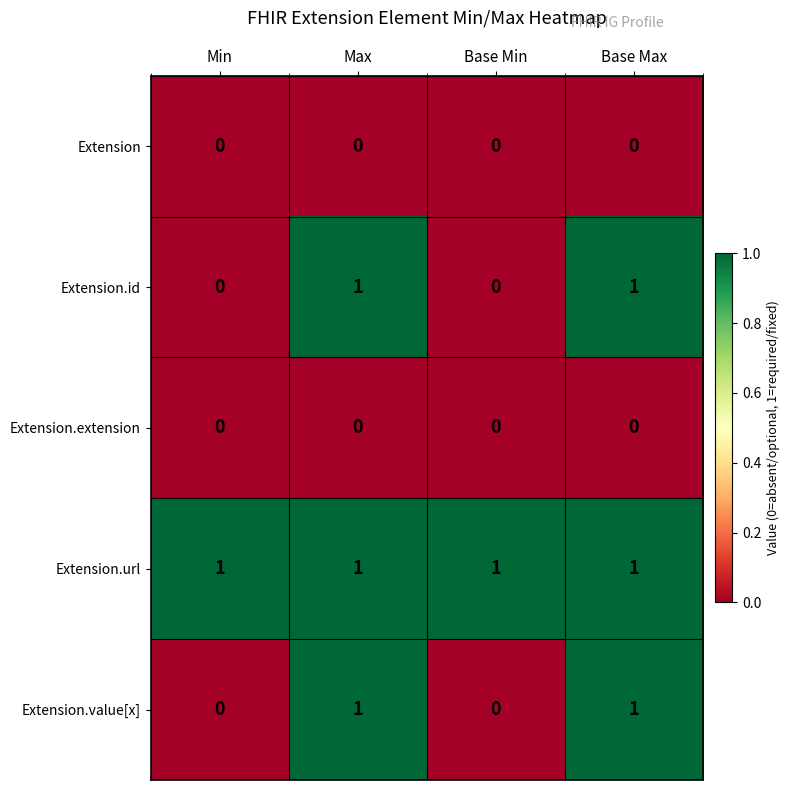

The value of Extension.extension at Min is 0. True or false?

True